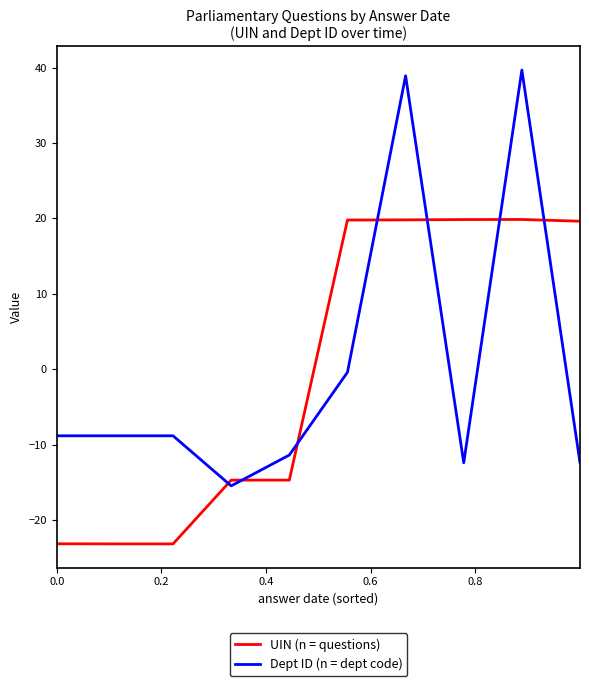

Which series has the largest range (max minus min)?

Dept ID (n = dept code)